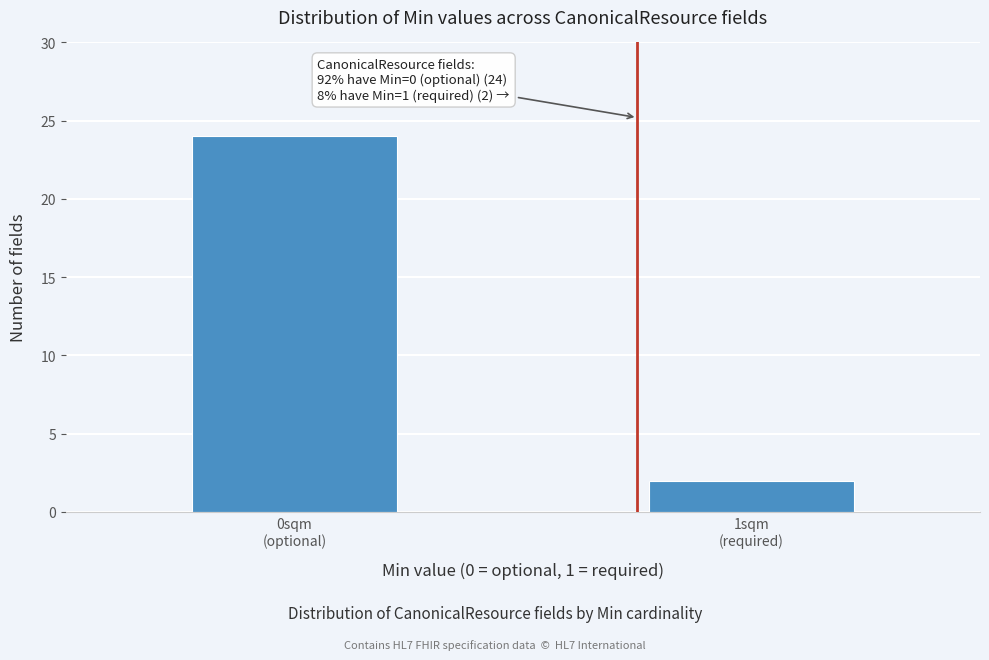

Reading left to right, what are all the values shown in this chart?

24	2